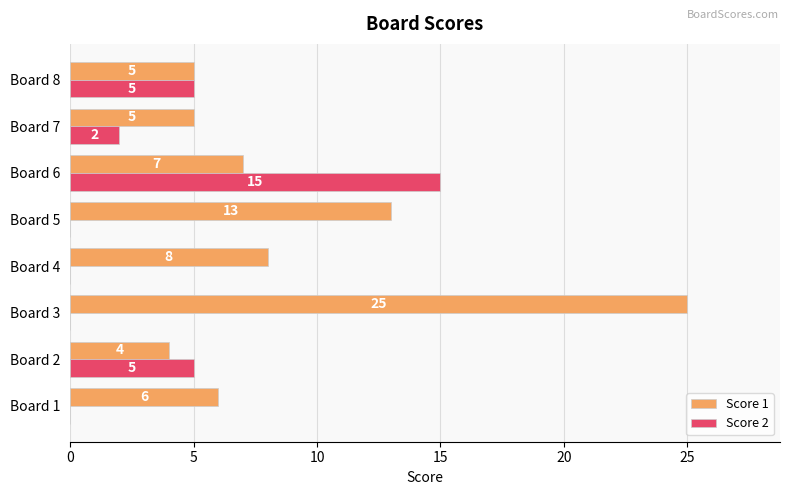

How many series are shown in this chart?

2